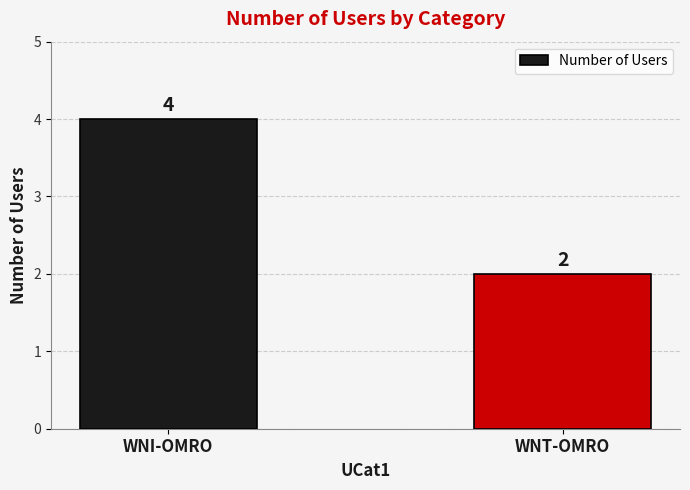

Reading left to right, extract all data points from this chart.

WNI-OMRO=4	WNT-OMRO=2